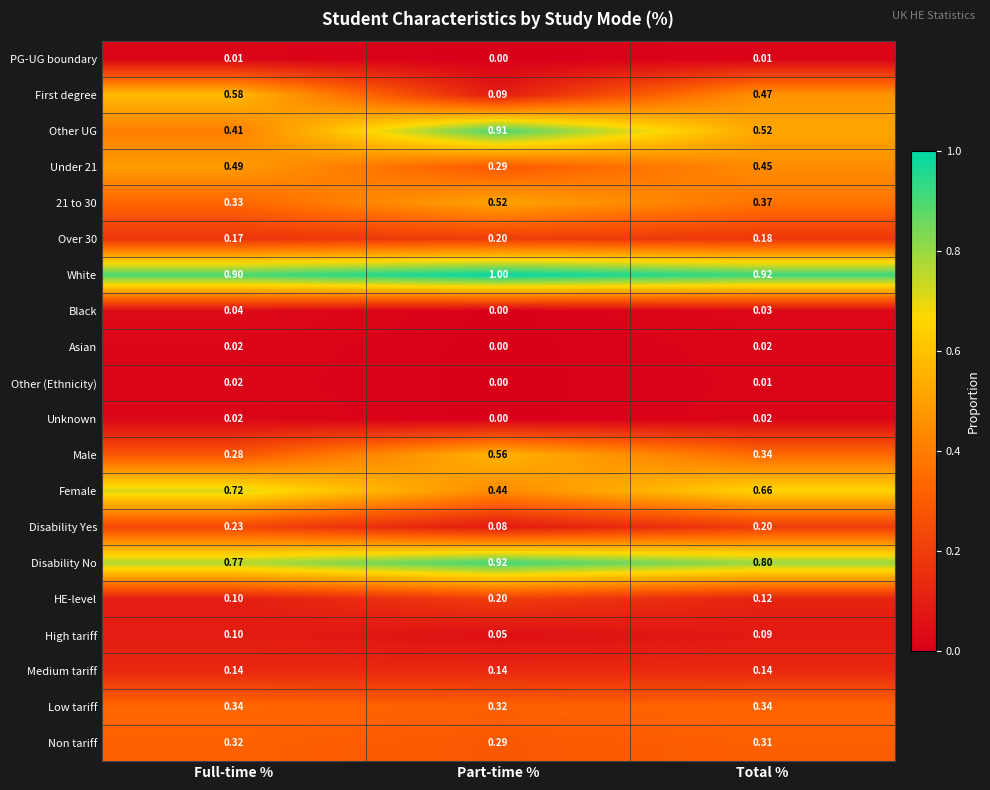

At which category is the sum across all series the highest?

Part-time %